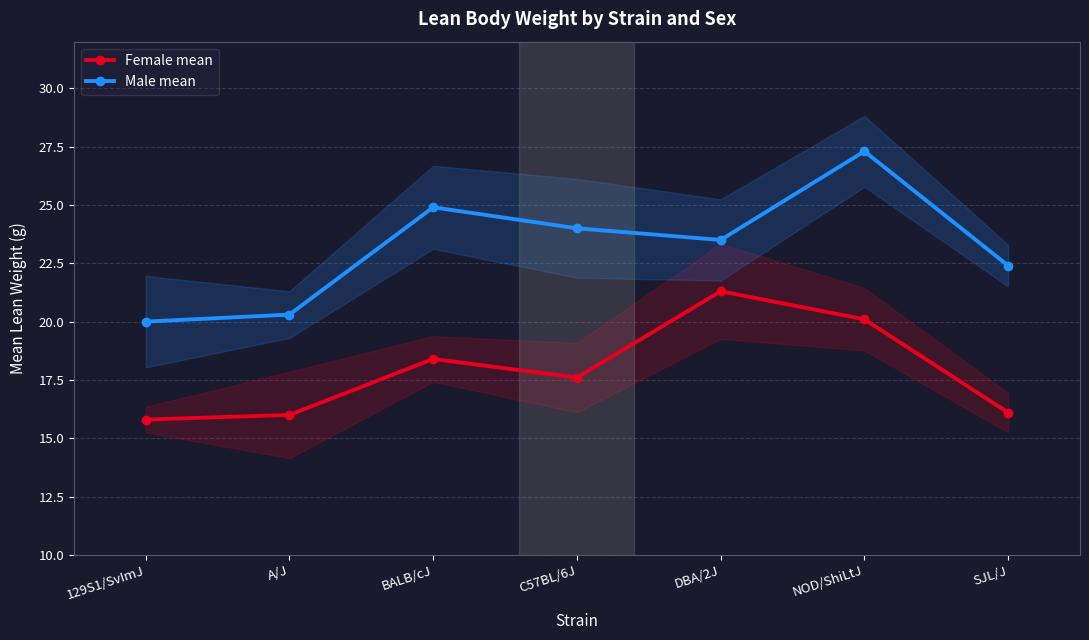

True or false: Female mean and Male mean intersect in this chart.

False